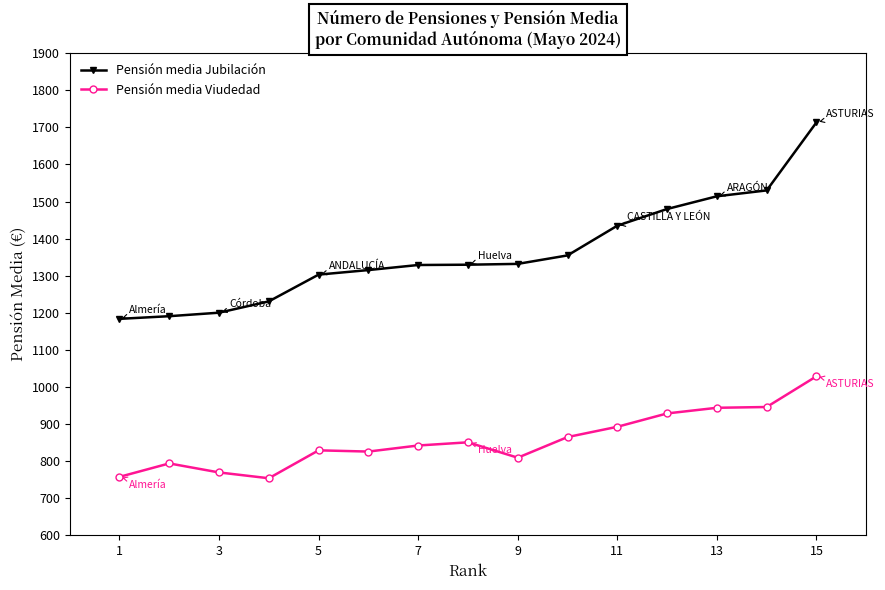

Does the chart have visible grid lines?

No